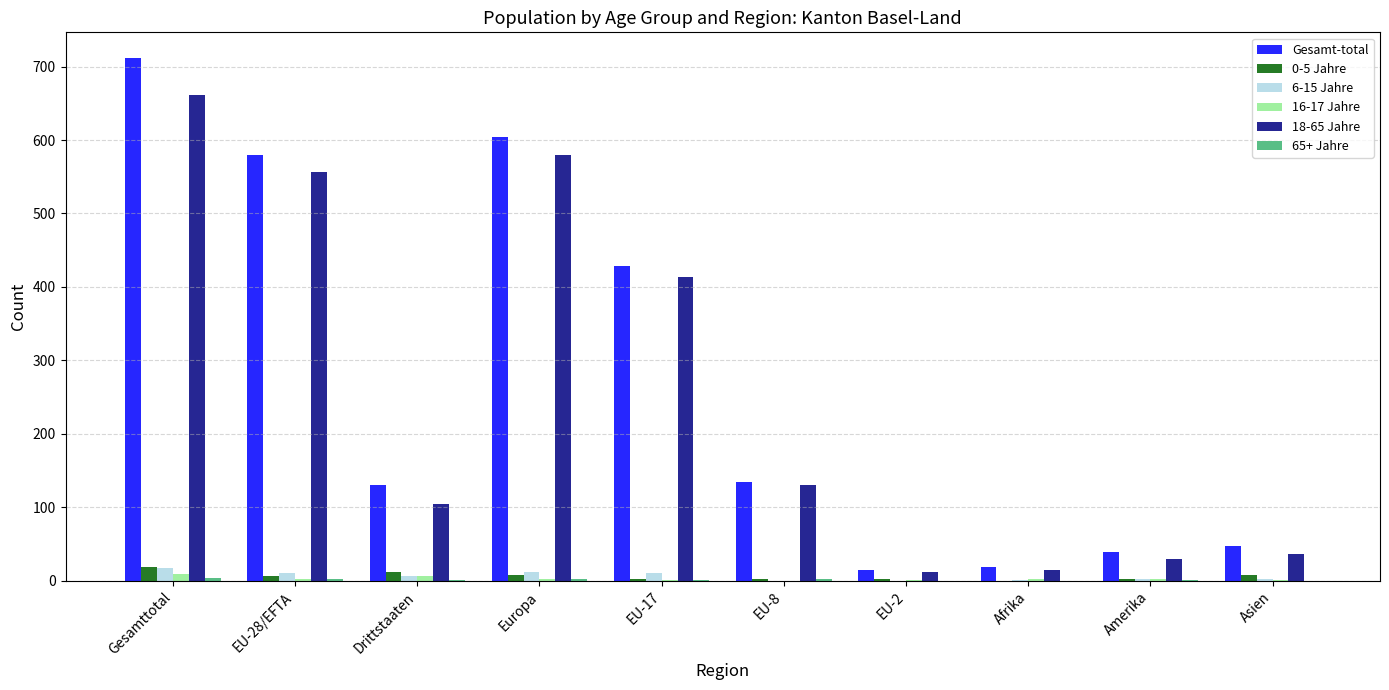

At which category is the sum across all series the highest?

Gesamttotal